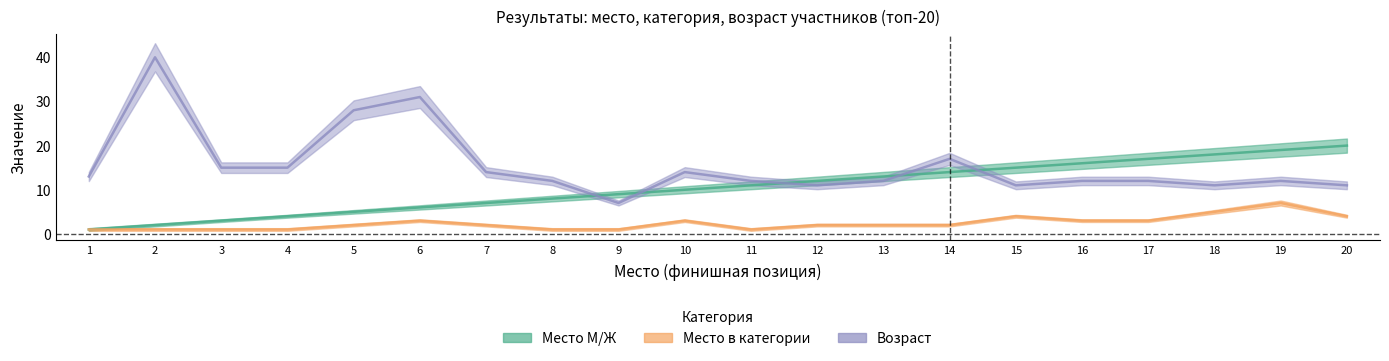

Does the chart display data point markers on the line(s)?

No